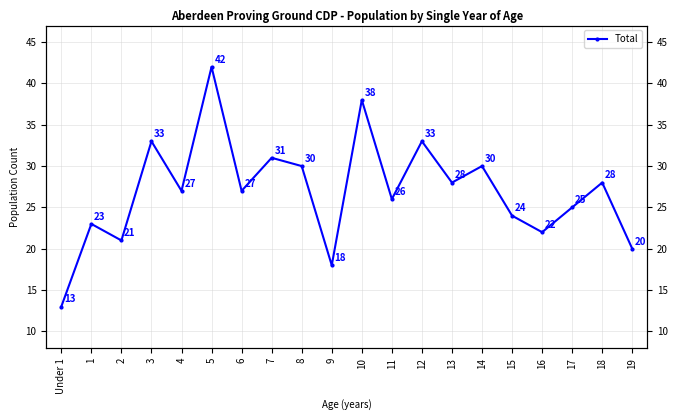

What is the change in value from 1 to 17?

+2